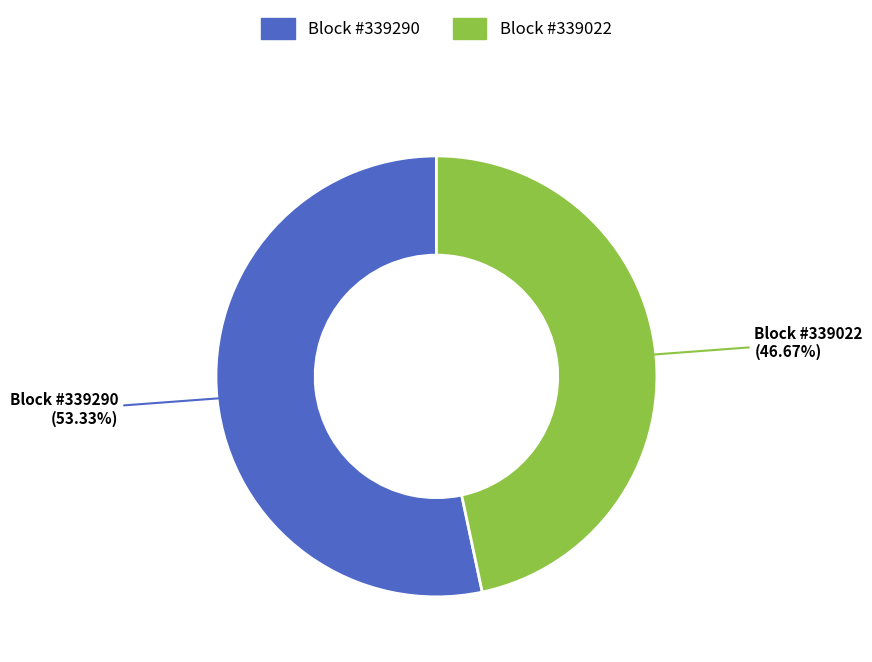

Is there any slice that represents more than half of the pie?

Yes